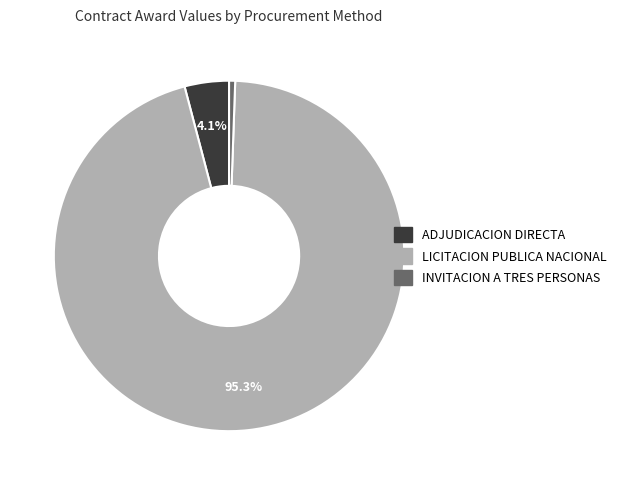

Does ADJUDICACION DIRECTA represent more than half of the total?

No